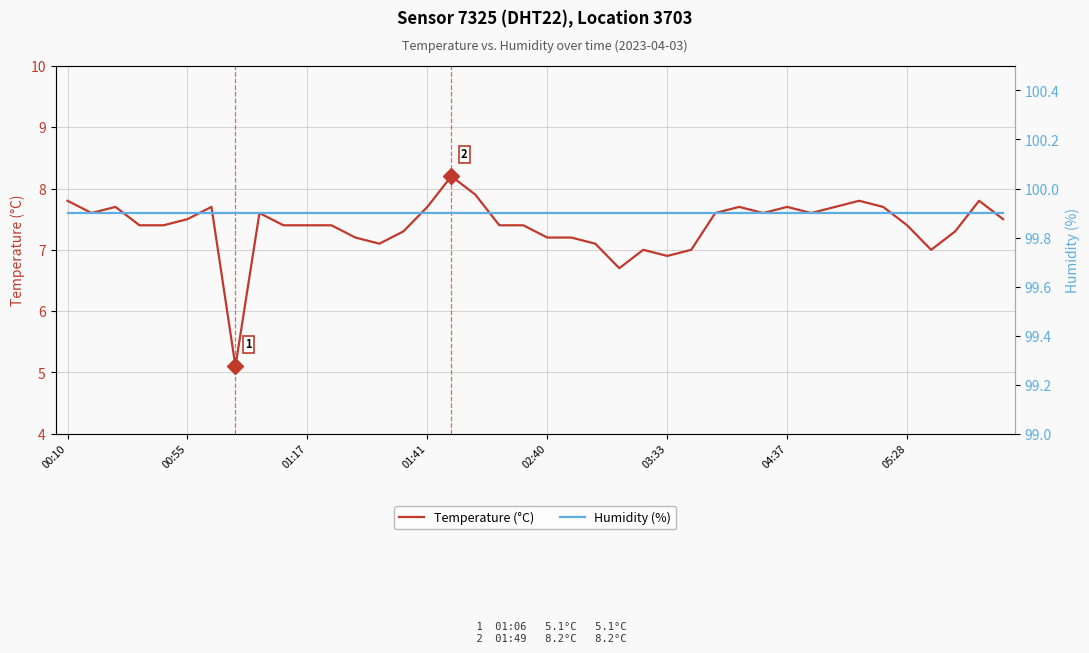

Reading right to left, transcribe all the data shown in this chart.

Temperature (°C): 7.5	7.8	7.3	7.0	7.4	7.7	7.8	7.7	7.6	7.7	7.6	7.7	7.6	7.0	6.9	7.0	6.7	7.1	7.2	7.2	7.4	7.4	7.9	8.2	7.7	7.3	7.1	7.2	7.4	7.4	7.4	7.6	5.1	7.7	7.5	7.4	7.4	7.7	7.6	7.8
Humidity (%): 99.9	99.9	99.9	99.9	99.9	99.9	99.9	99.9	99.9	99.9	99.9	99.9	99.9	99.9	99.9	99.9	99.9	99.9	99.9	99.9	99.9	99.9	99.9	99.9	99.9	99.9	99.9	99.9	99.9	99.9	99.9	99.9	99.9	99.9	99.9	99.9	99.9	99.9	99.9	99.9